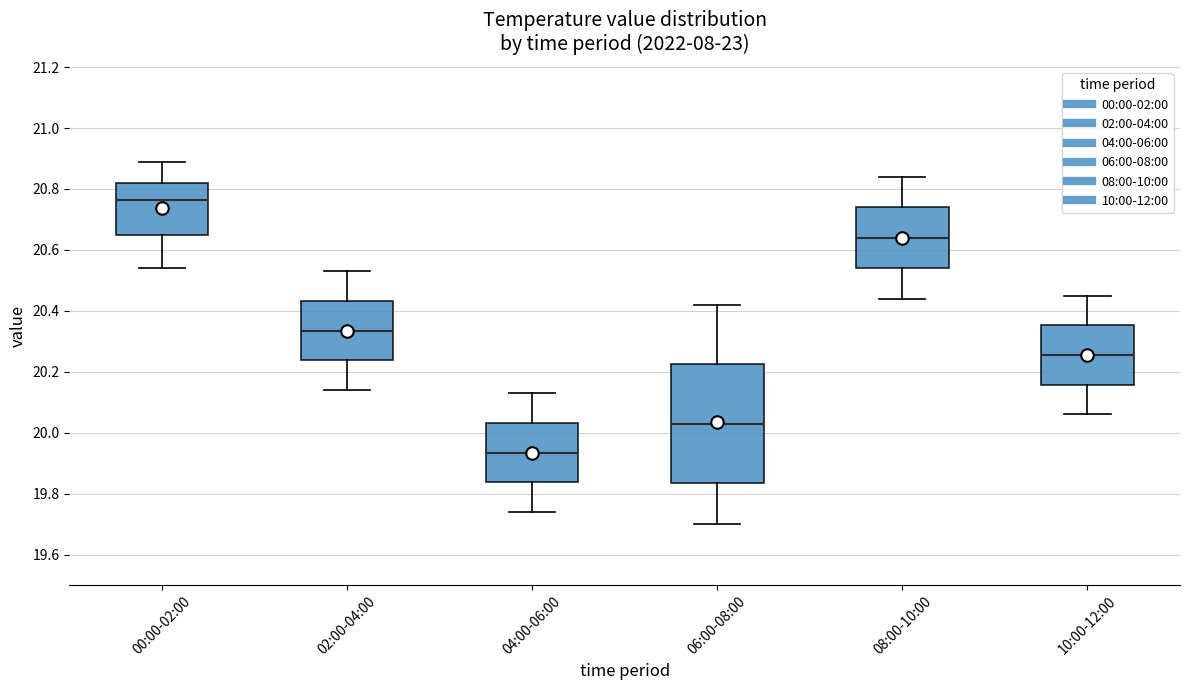

Reading left to right, transcribe this box plot: for each box, give where its median line is, the range the box spans, and where its two whiskers end, as read against the y-axis. The values are not printed on the chart, so give them approximately, as read against the axis.

00:00-02:00: median 20.76, box 20.66 to 20.82, whiskers 20.54 to 20.90
02:00-04:00: median 20.34, box 20.24 to 20.44, whiskers 20.14 to 20.54
04:00-06:00: median 19.94, box 19.84 to 20.04, whiskers 19.74 to 20.14
06:00-08:00: median 20.04, box 19.84 to 20.22, whiskers 19.70 to 20.42
08:00-10:00: median 20.64, box 20.54 to 20.74, whiskers 20.44 to 20.84
10:00-12:00: median 20.26, box 20.16 to 20.36, whiskers 20.06 to 20.46